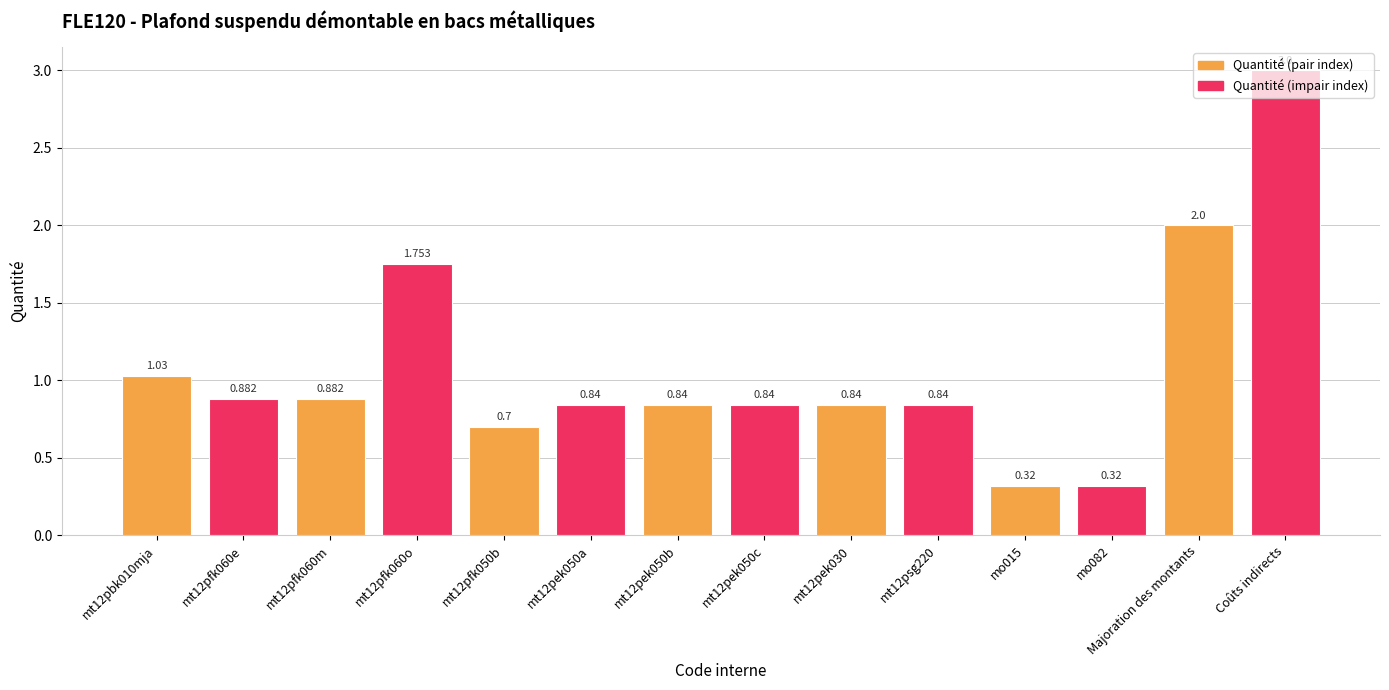

Which has a higher value, mt12pek030 or mt12pfk050b?

mt12pek030